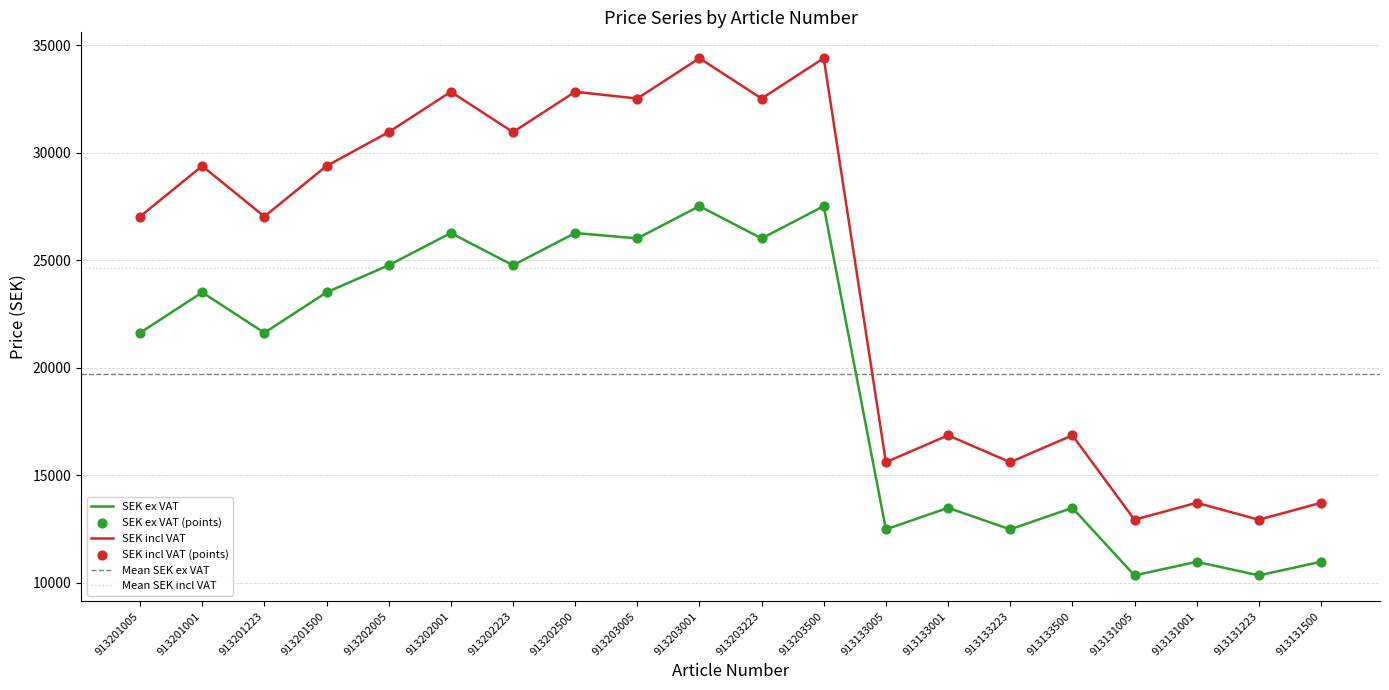

Which series has the widest spread of Y values?

SEK incl VAT